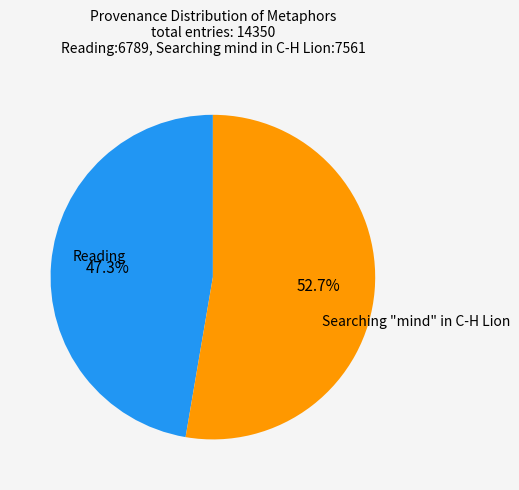

How many segments does this pie chart have?

2